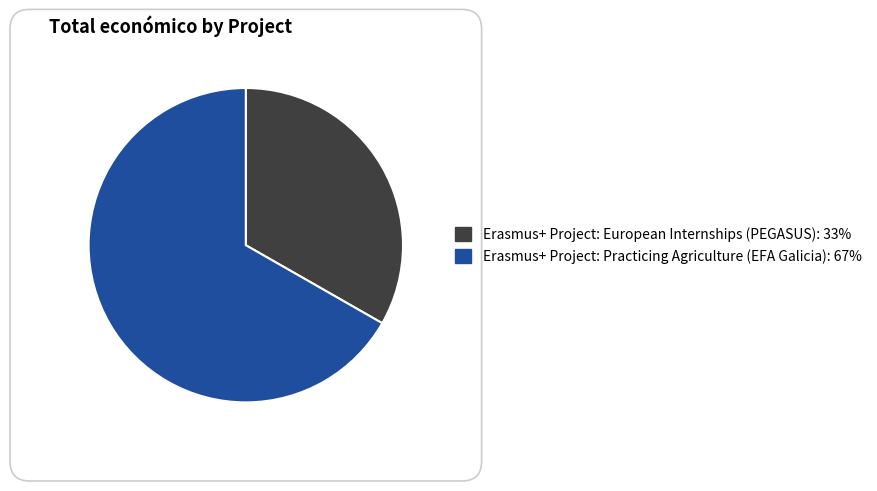

How many segments does this pie chart have?

2